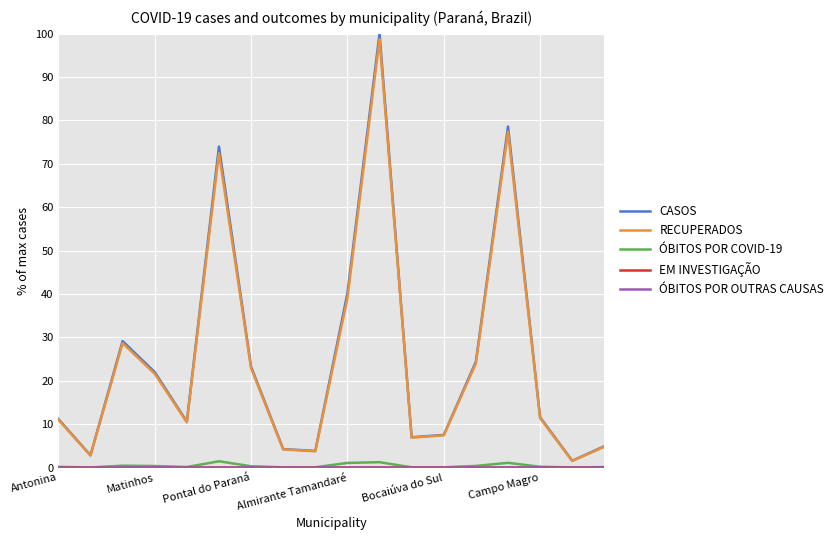

Which series has the widest spread of values?

CASOS